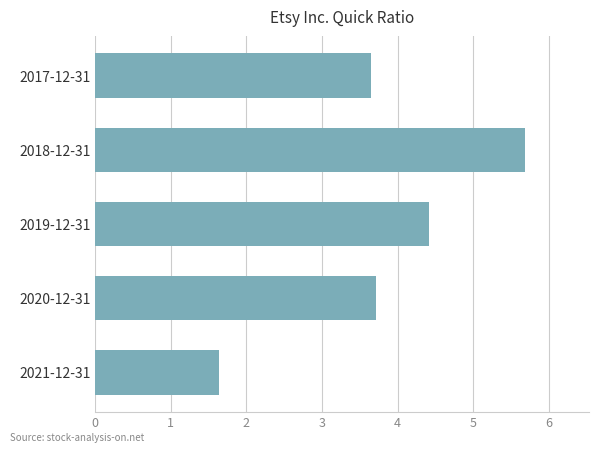

True or false: the data shows 1.6 at 2021-12-31.

True